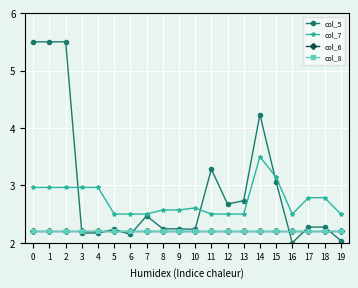

Does the chart have visible grid lines?

Yes